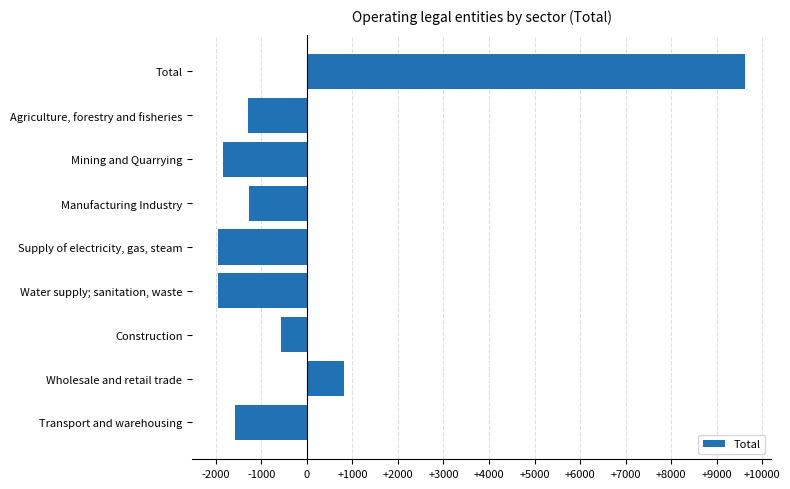

Between Manufacturing Industry and Water supply; sanitation, waste, which is larger?

Manufacturing Industry